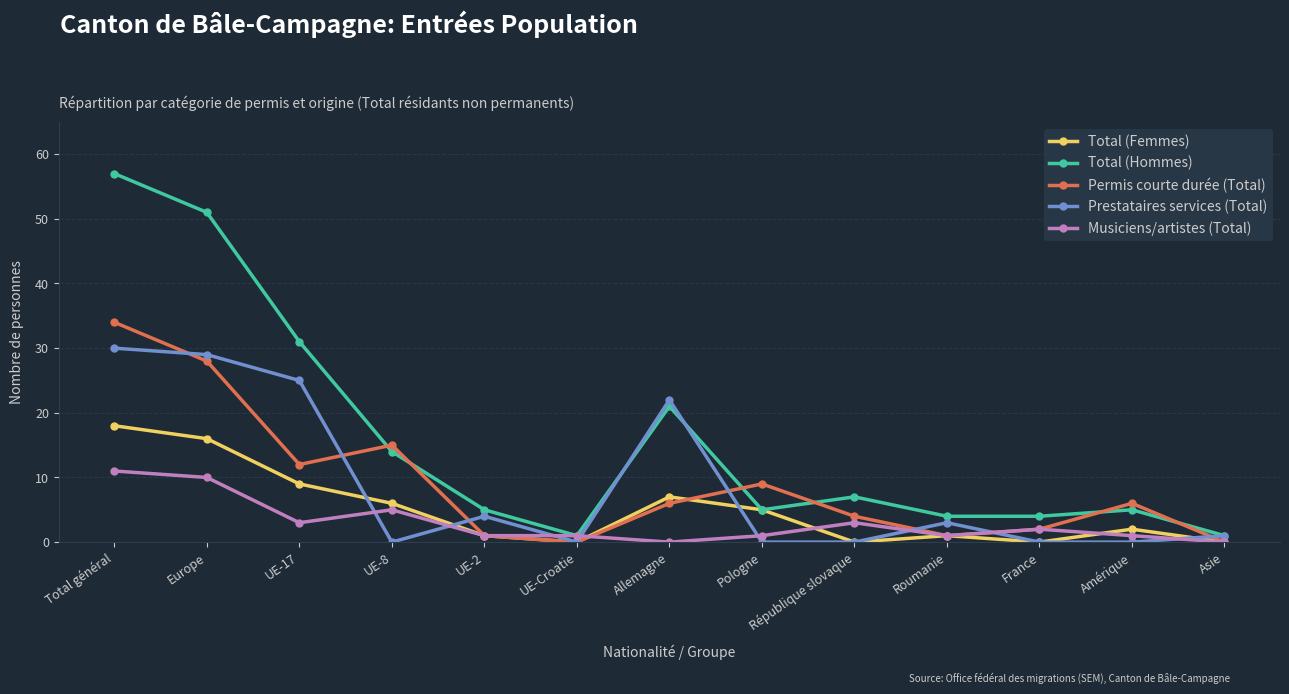

Which series has the widest spread of values?

Total (Hommes)